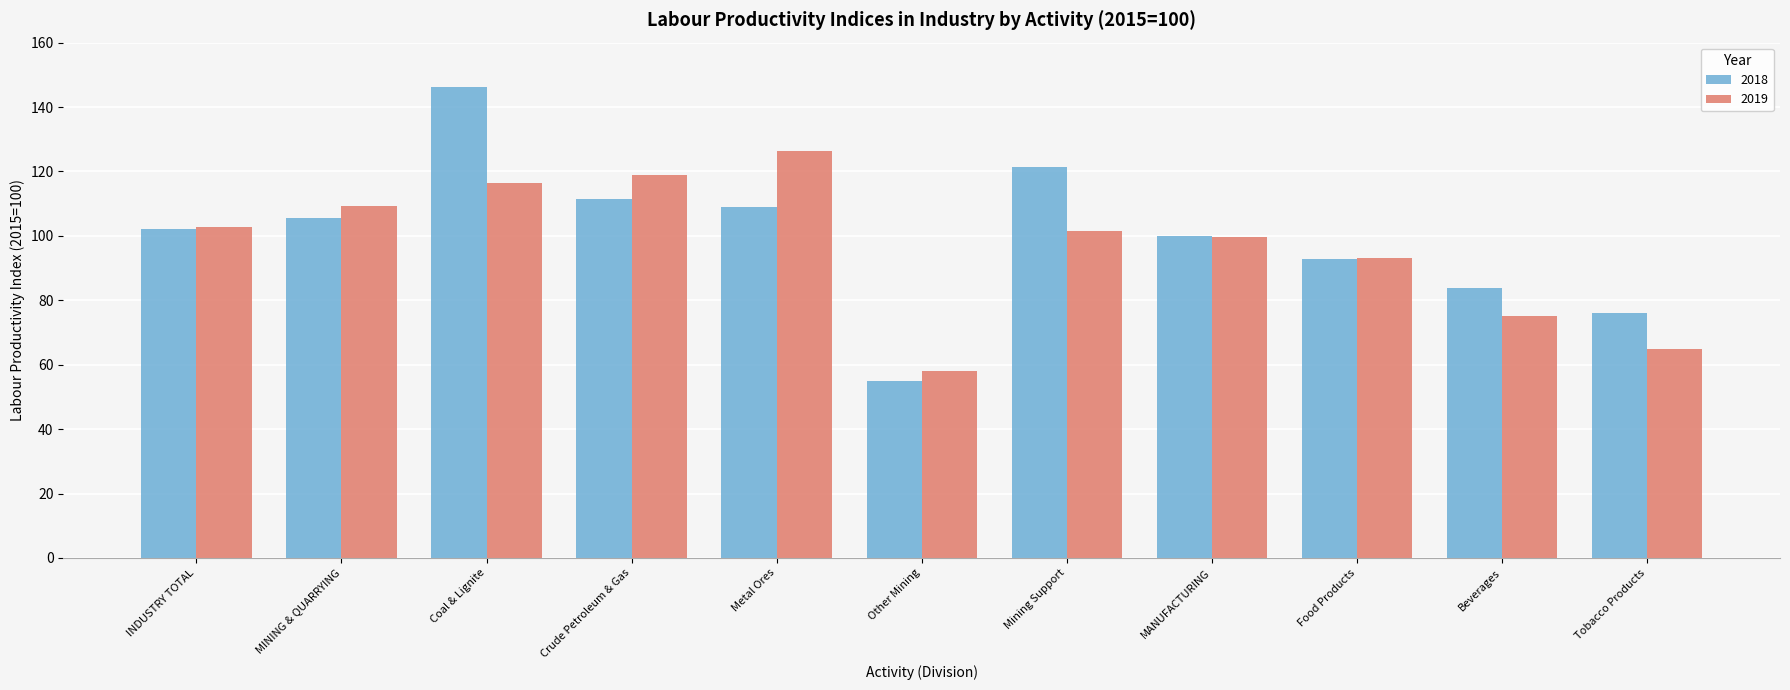

What is the approximate value of 2019 at Food Products?

93.0